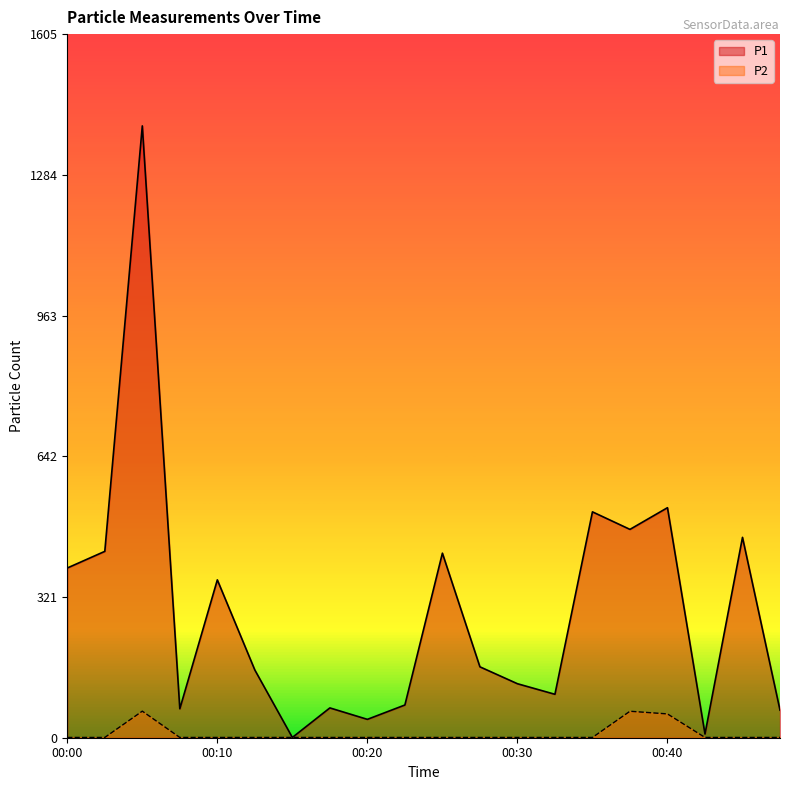

At which label does P2 reach its peak?

00:05